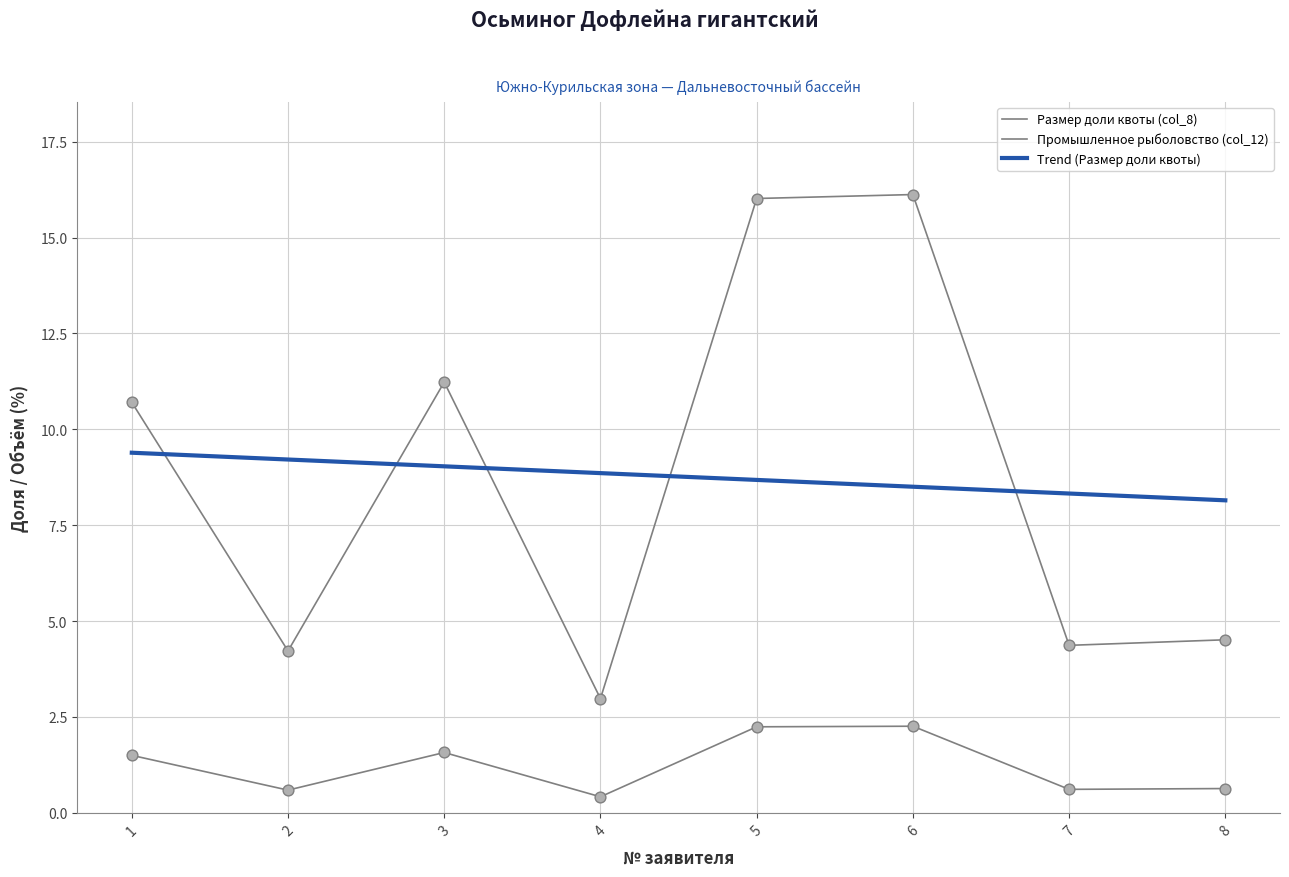

Which series has the largest total across all categories?

Размер доли квоты (col_8)